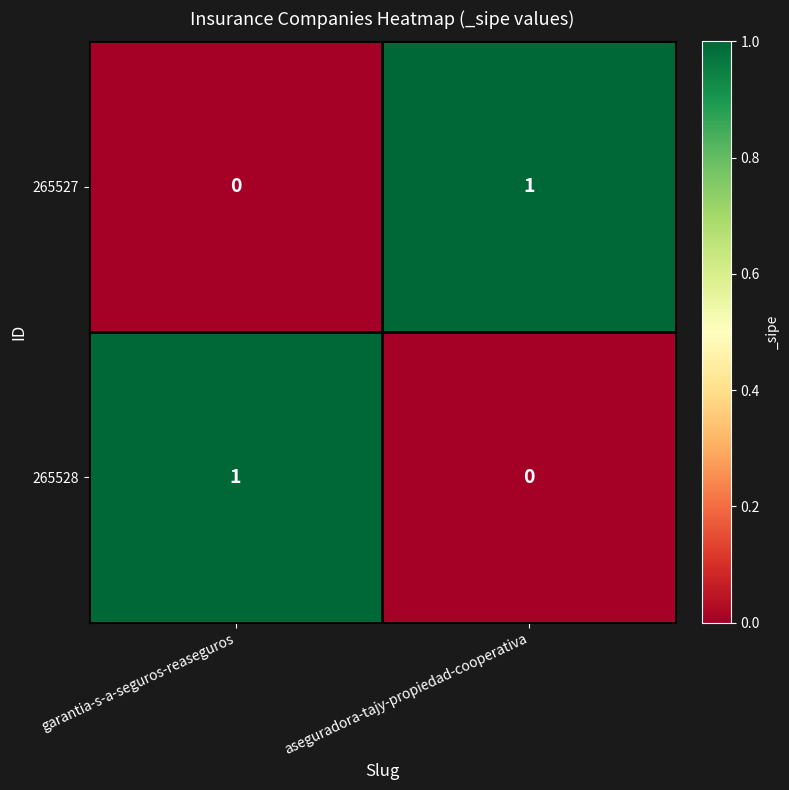

Is the value of 265527 at garantia-s-a-seguros-reaseguros greater than the value of 265528 at garantia-s-a-seguros-reaseguros?

No